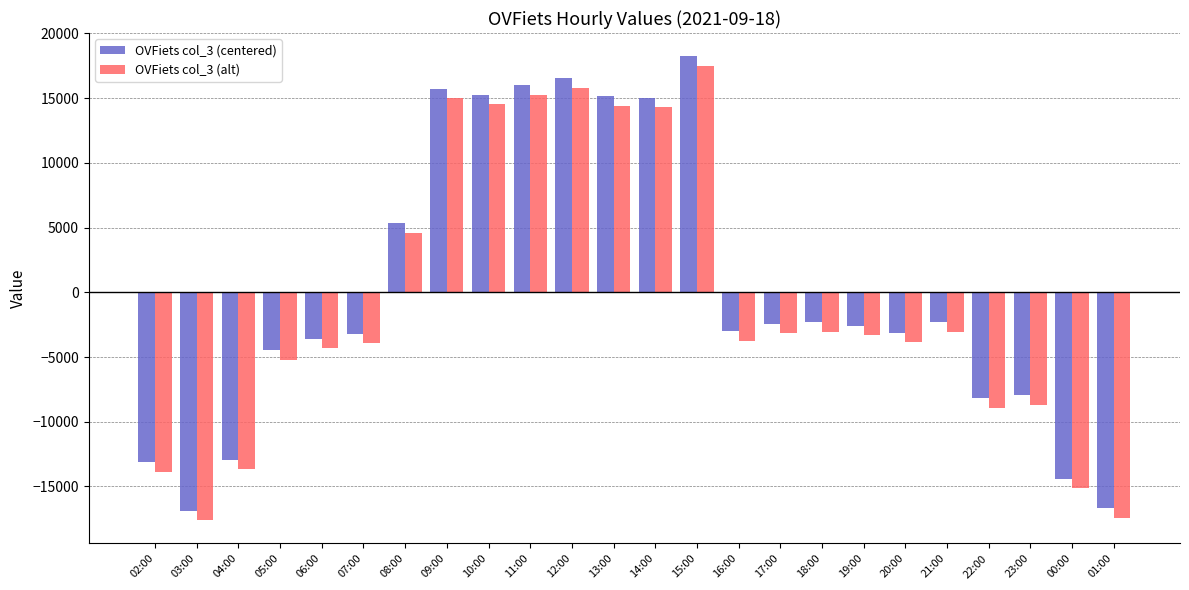

The OVFiets col_3 (centered) series shows -4478.0 at 05:00. True or false?

True